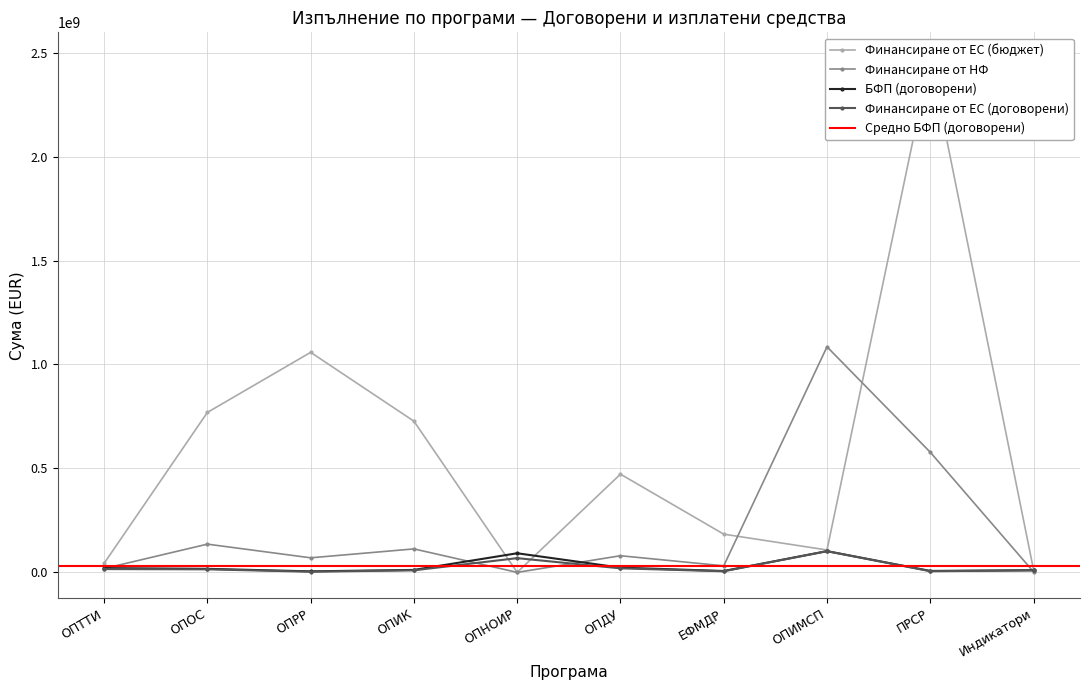

True or false: Финансиране от НФ has more than 2 points higher than both neighbors.

True